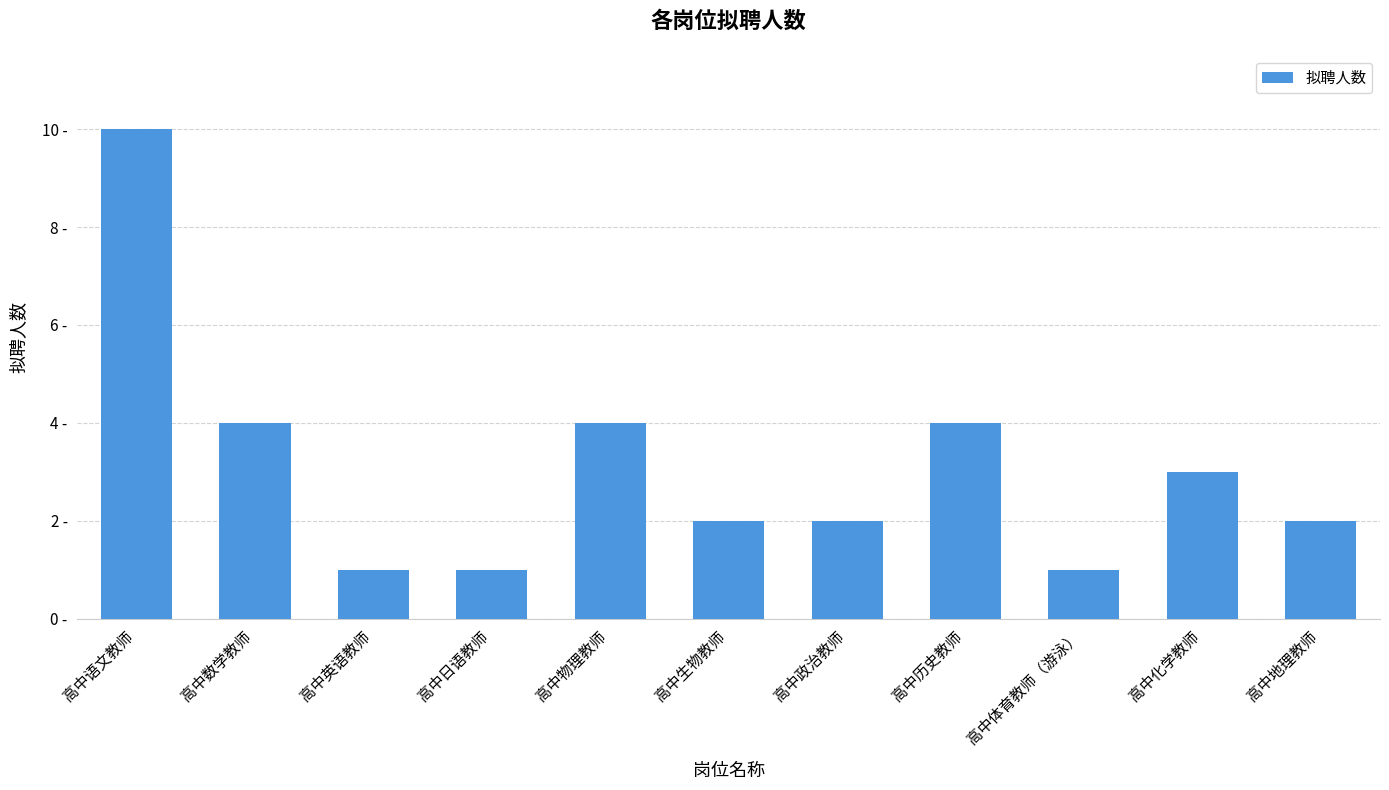

Rank the categories by value from highest to lowest.

高中语文教师, 高中数学教师, 高中物理教师, 高中历史教师, 高中化学教师, 高中生物教师, 高中政治教师, 高中地理教师, 高中英语教师, 高中日语教师, 高中体育教师（游泳）